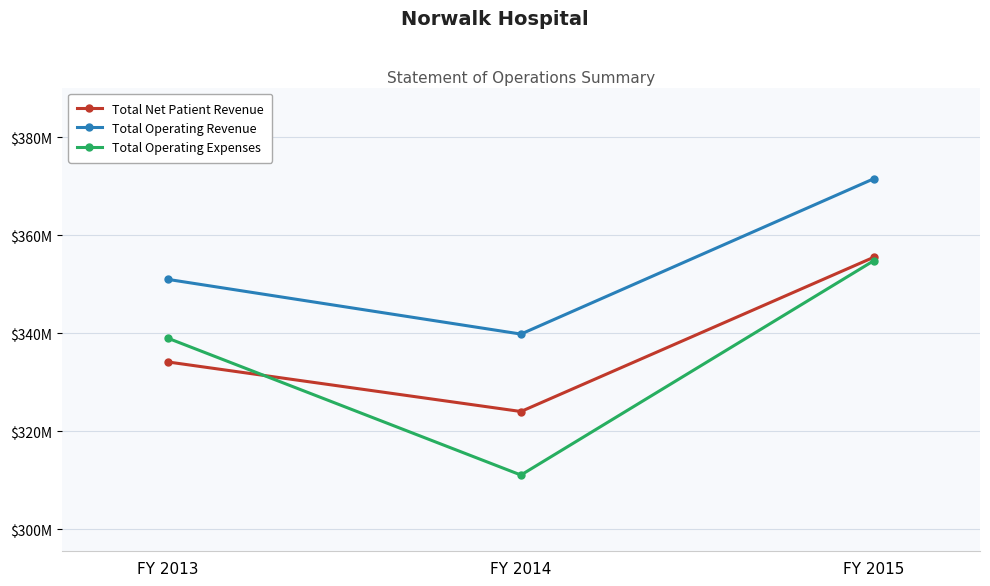

What is the minimum value for Total Operating Revenue?

339815454